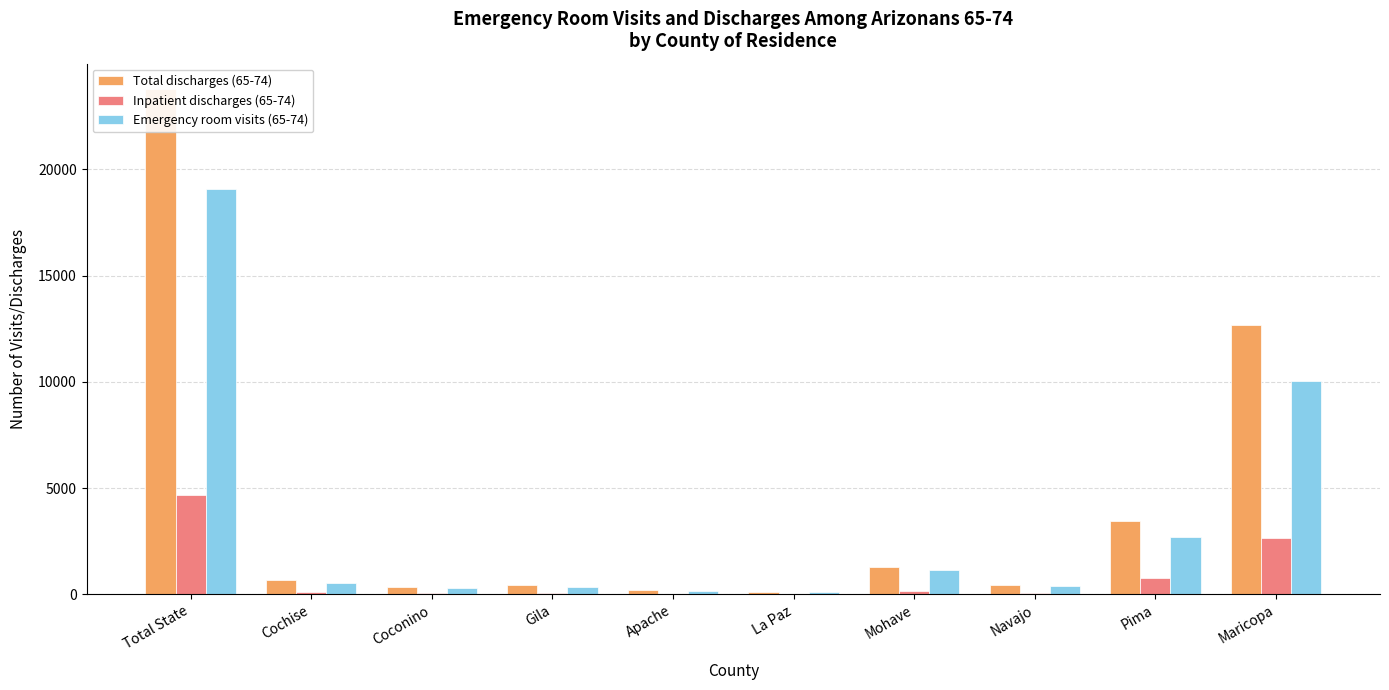

True or false: Emergency room visits (65-74) has a value of 142 at La Paz.

False